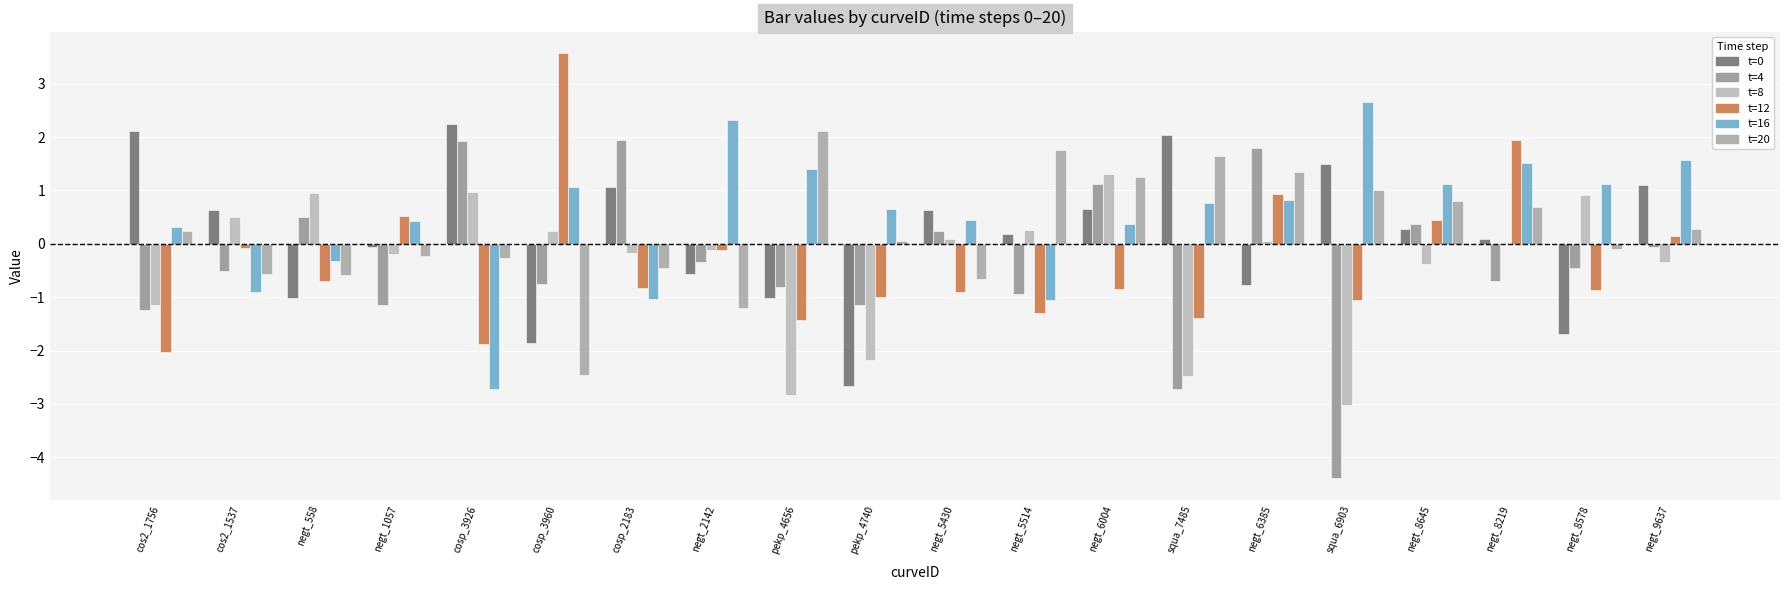

How many groups of bars are there?

20